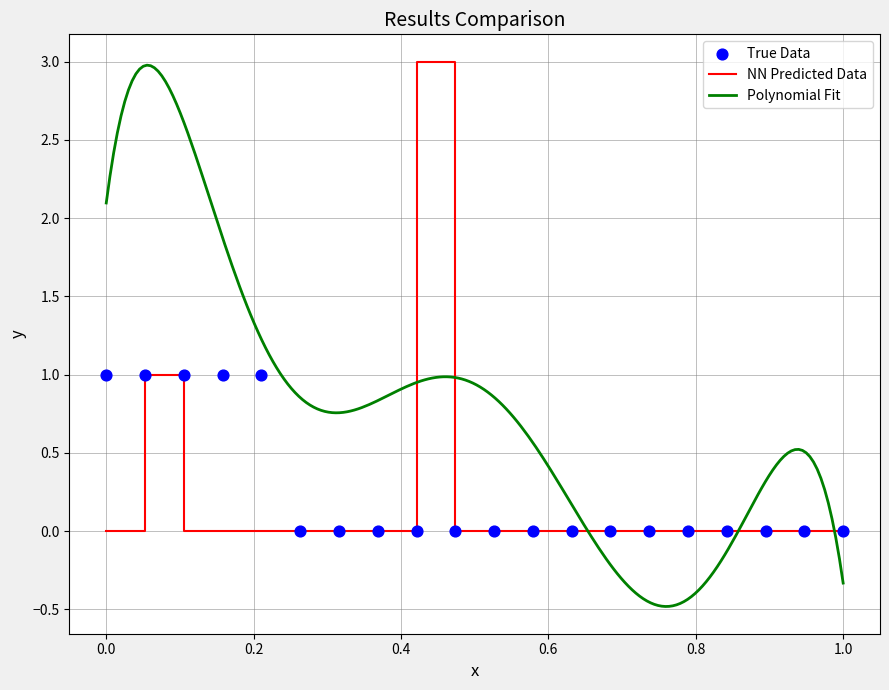

The NN Predicted Data series shows 0 at 1.0. True or false?

True